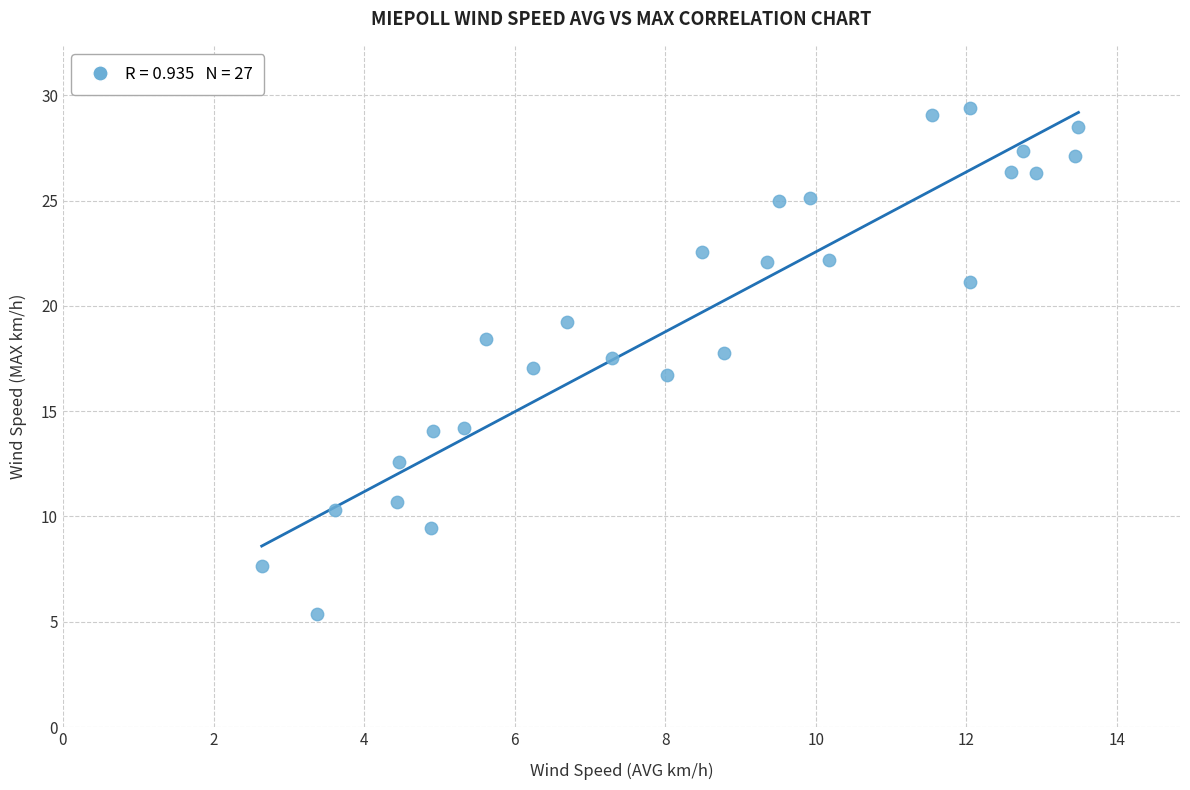

What is the range of Y values (max minus min)?

24.1